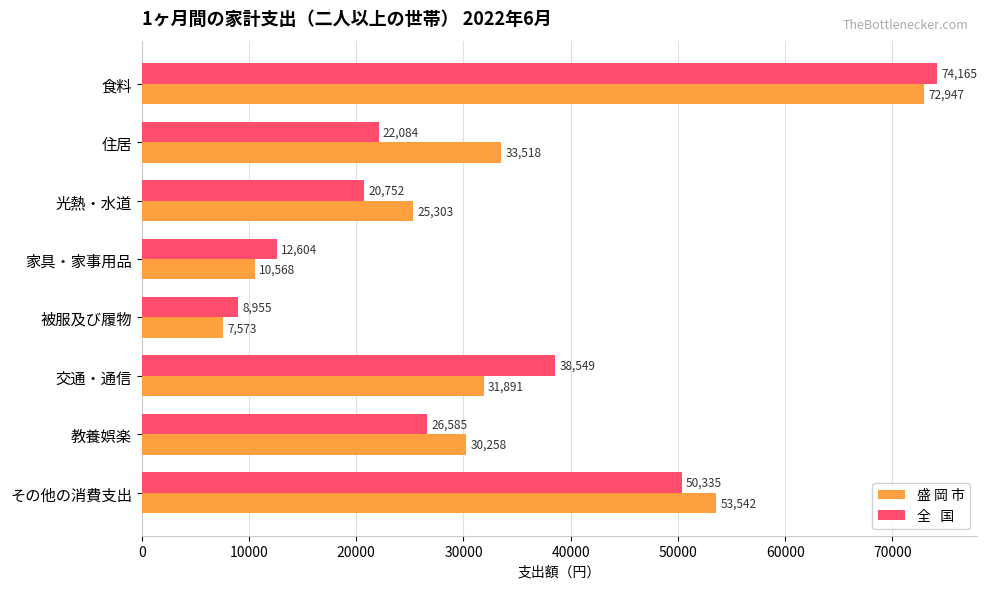

Count the number of categories in the chart.

8